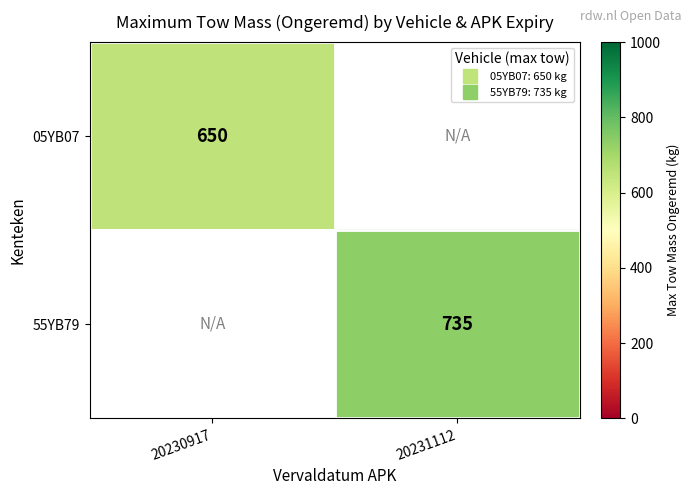

How many distinct data groups are displayed?

2